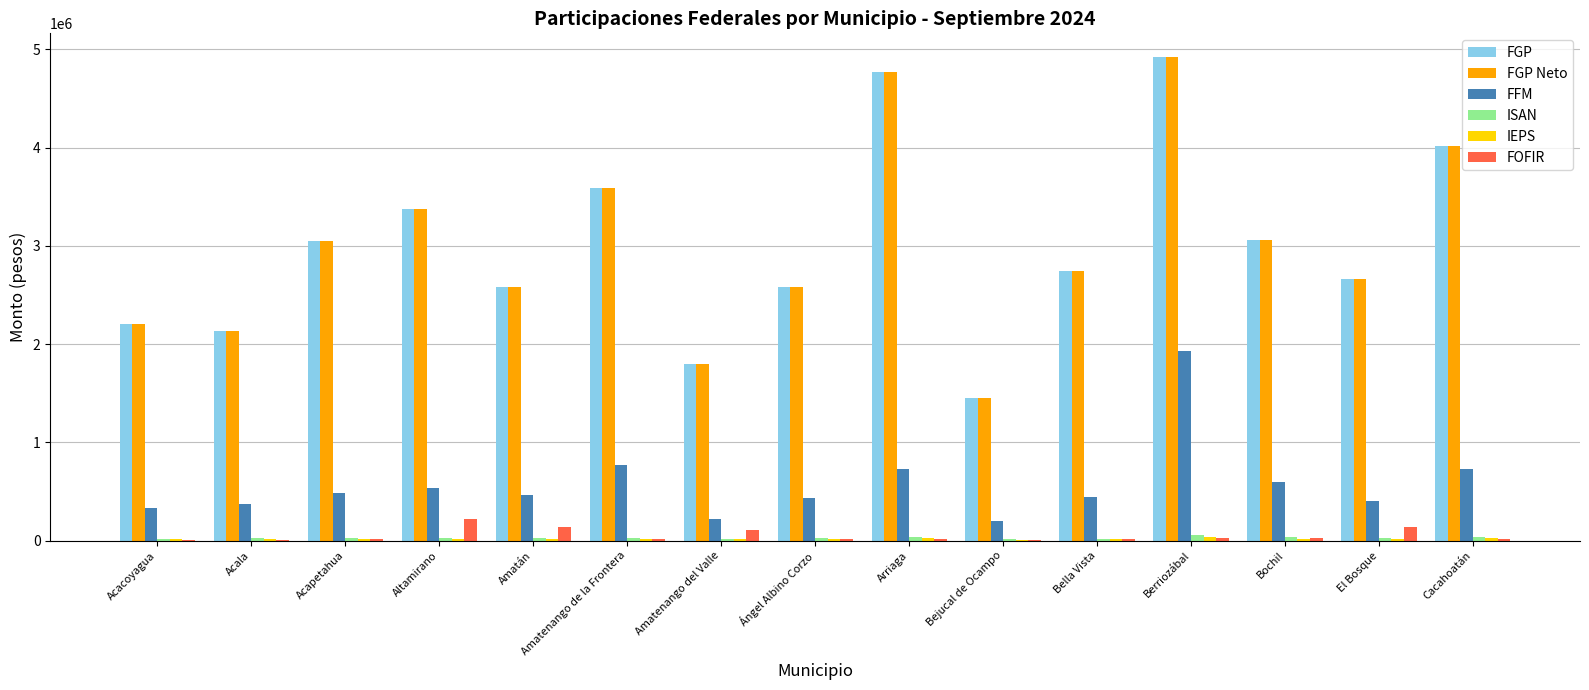

At which category does the chart reach its peak across all series?

Berriozábal